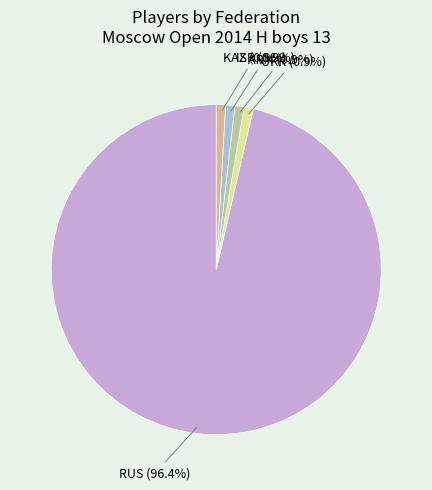

Combined, what portion of the pie is KAZ and RUS?

97.3%